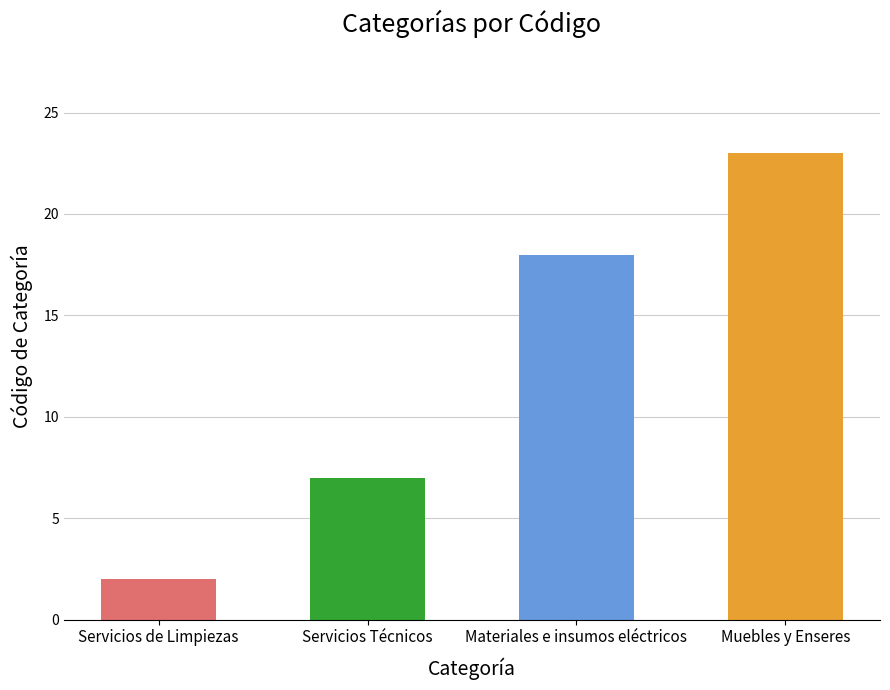

At which label is the value closest to 12?

Servicios Técnicos